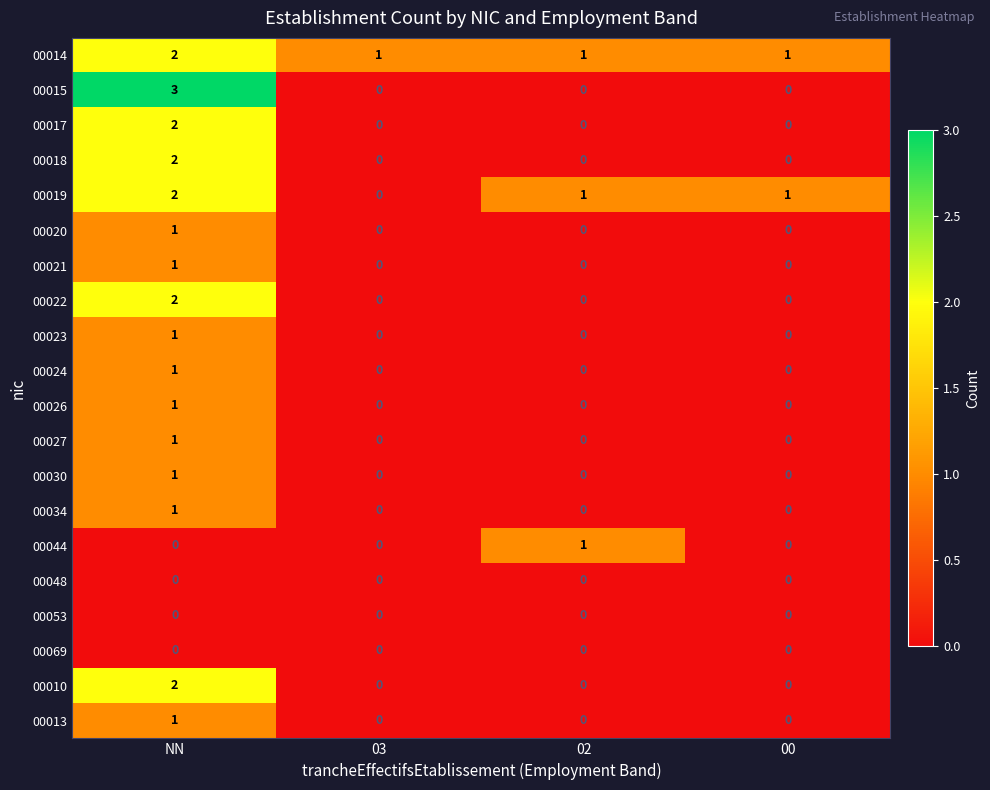

How many 00030 values are between 0 and 1?

4